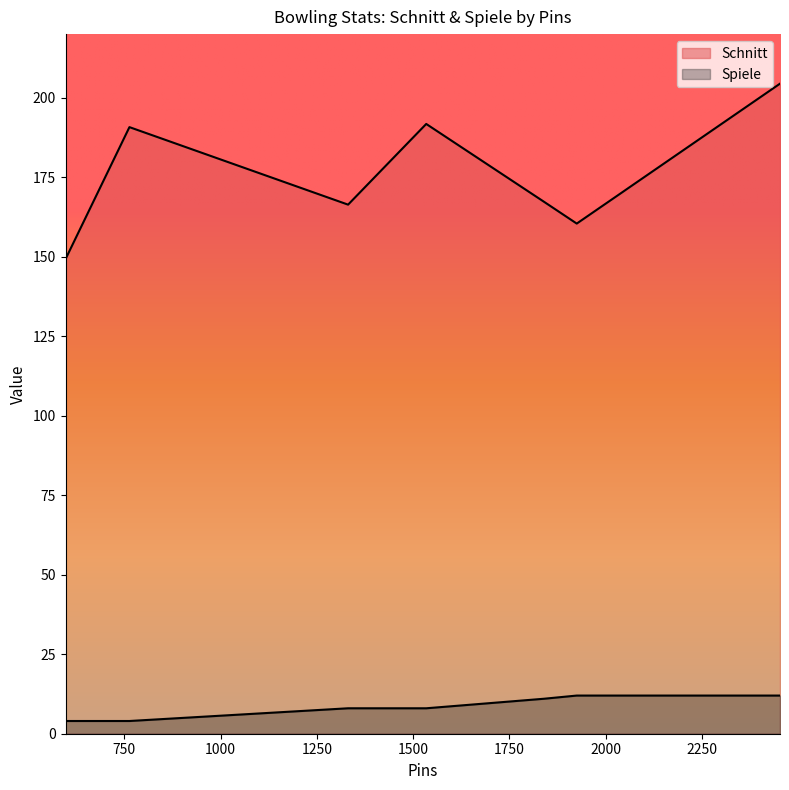

True or false: Schnitt and Spiele intersect in this chart.

False